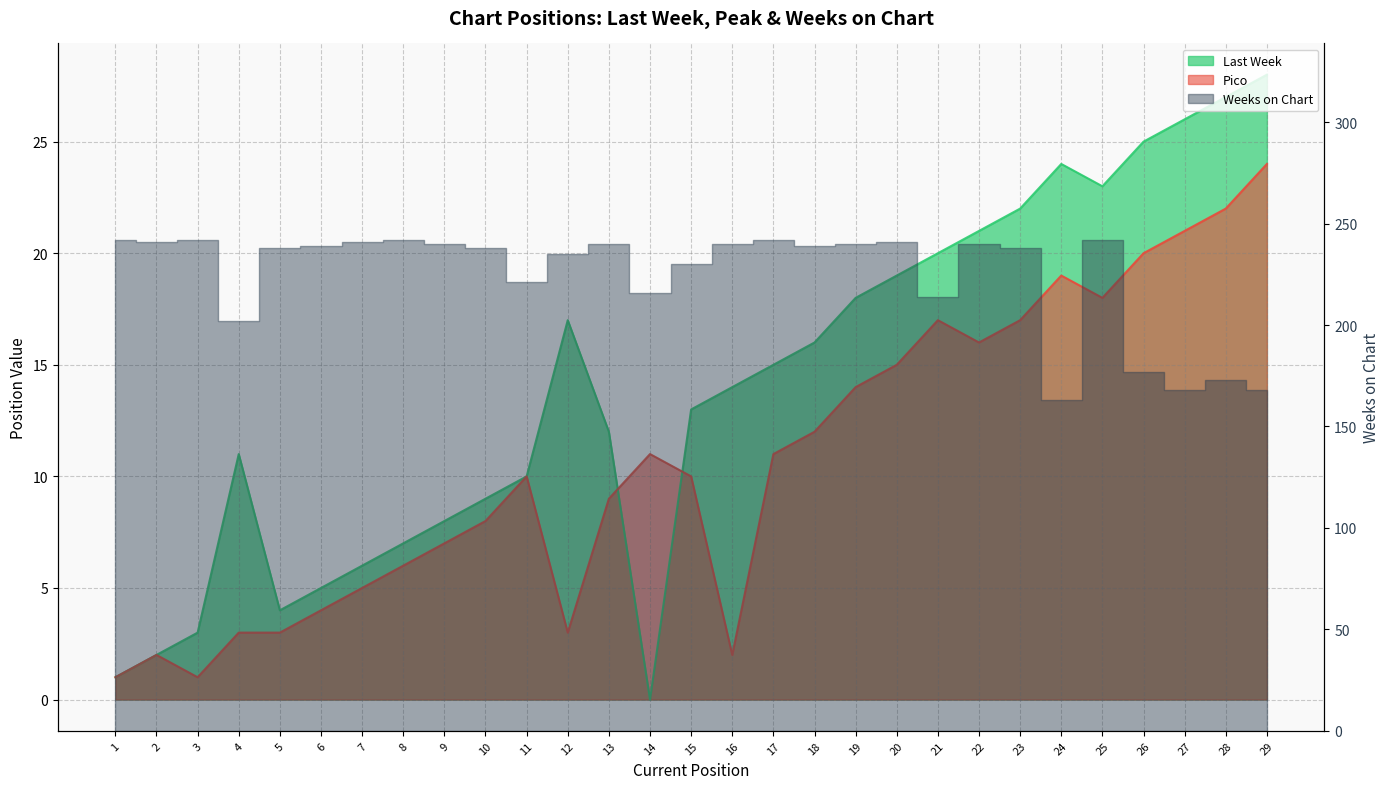

True or false: Pico and Last Week cross at least once.

True